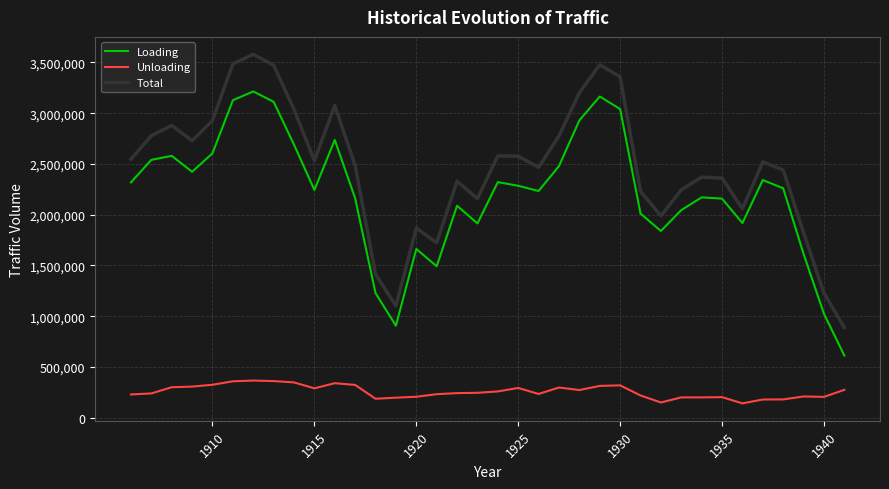

True or false: Total and Loading cross at least once.

False